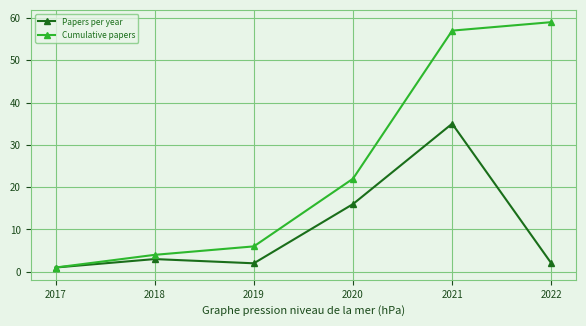

What are all the series names shown in the legend?

Papers per year, Cumulative papers